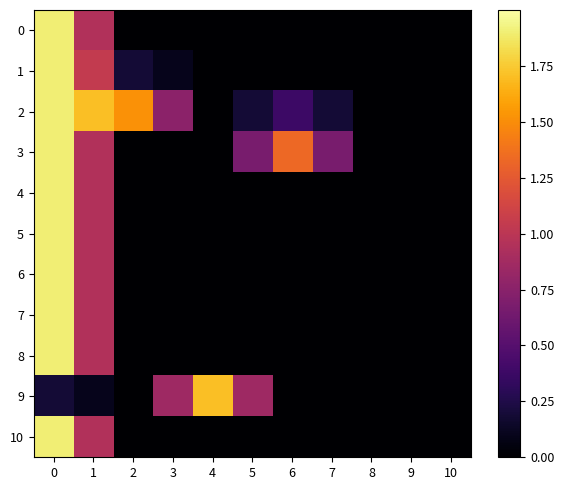

Reading left to right, extract all data points from this chart.

0: 0=1.9	1=0.9	2=0.0	3=0.0	4=0.0	5=0.0	6=0.0	7=0.0	8=0.0	9=0.0	10=0.0
1: 0=1.9	1=1.0	2=0.2	3=0.1	4=0.0	5=0.0	6=0.0	7=0.0	8=0.0	9=0.0	10=0.0
2: 0=1.9	1=1.7	2=1.5	3=0.8	4=0.0	5=0.2	6=0.4	7=0.2	8=0.0	9=0.0	10=0.0
3: 0=1.9	1=0.9	2=0.0	3=0.0	4=0.0	5=0.7	6=1.3	7=0.7	8=0.0	9=0.0	10=0.0
4: 0=1.9	1=0.9	2=0.0	3=0.0	4=0.0	5=0.0	6=0.0	7=0.0	8=0.0	9=0.0	10=0.0
5: 0=1.9	1=0.9	2=0.0	3=0.0	4=0.0	5=0.0	6=0.0	7=0.0	8=0.0	9=0.0	10=0.0
6: 0=1.9	1=0.9	2=0.0	3=0.0	4=0.0	5=0.0	6=0.0	7=0.0	8=0.0	9=0.0	10=0.0
7: 0=1.9	1=0.9	2=0.0	3=0.0	4=0.0	5=0.0	6=0.0	7=0.0	8=0.0	9=0.0	10=0.0
8: 0=1.9	1=0.9	2=0.0	3=0.0	4=0.0	5=0.0	6=0.0	7=0.0	8=0.0	9=0.0	10=0.0
9: 0=0.2	1=0.1	2=0.0	3=0.9	4=1.7	5=0.9	6=0.0	7=0.0	8=0.0	9=0.0	10=0.0
10: 0=1.9	1=0.9	2=0.0	3=0.0	4=0.0	5=0.0	6=0.0	7=0.0	8=0.0	9=0.0	10=0.0